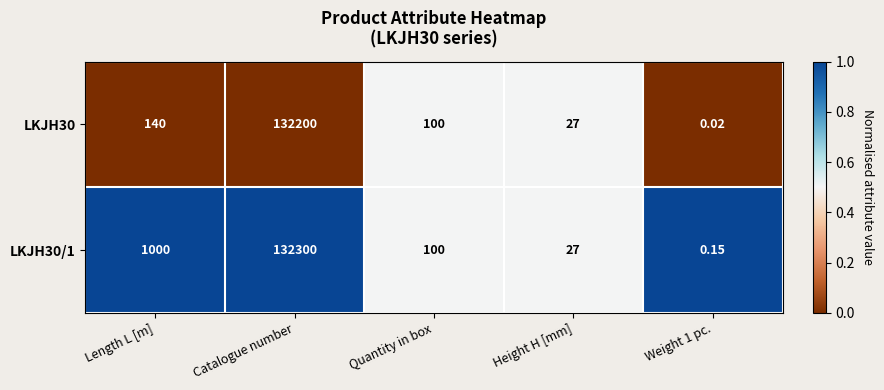

Where does the LKJH30/1 series first go above 100?

Length L [m]